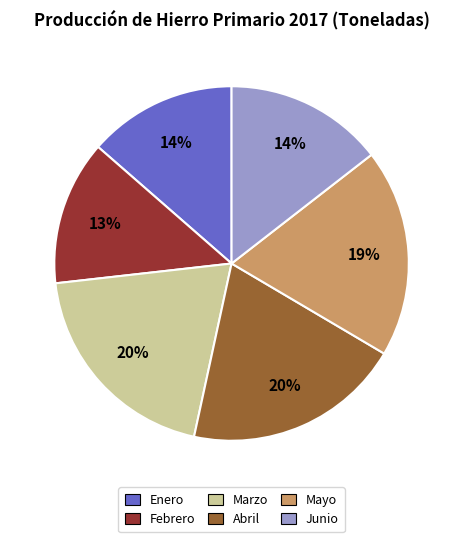

To the nearest percent, what is the difference between the largest and smallest slice percentages?

7%